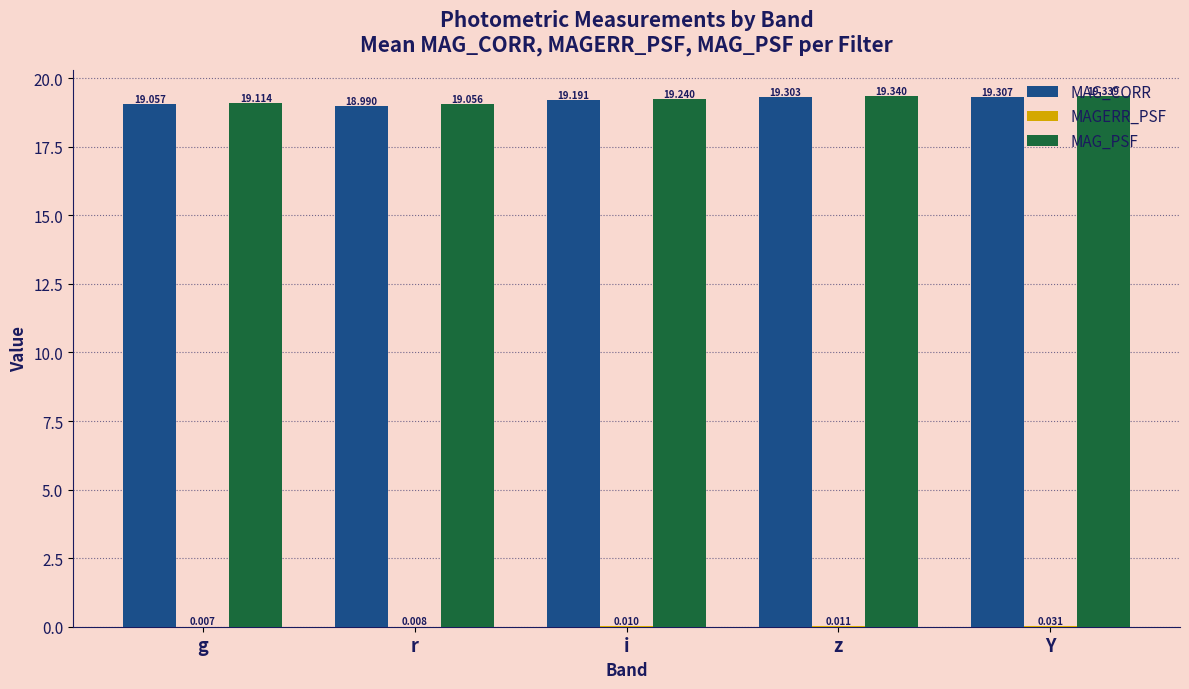

What is the spread (max minus min) of values at i?

19.2